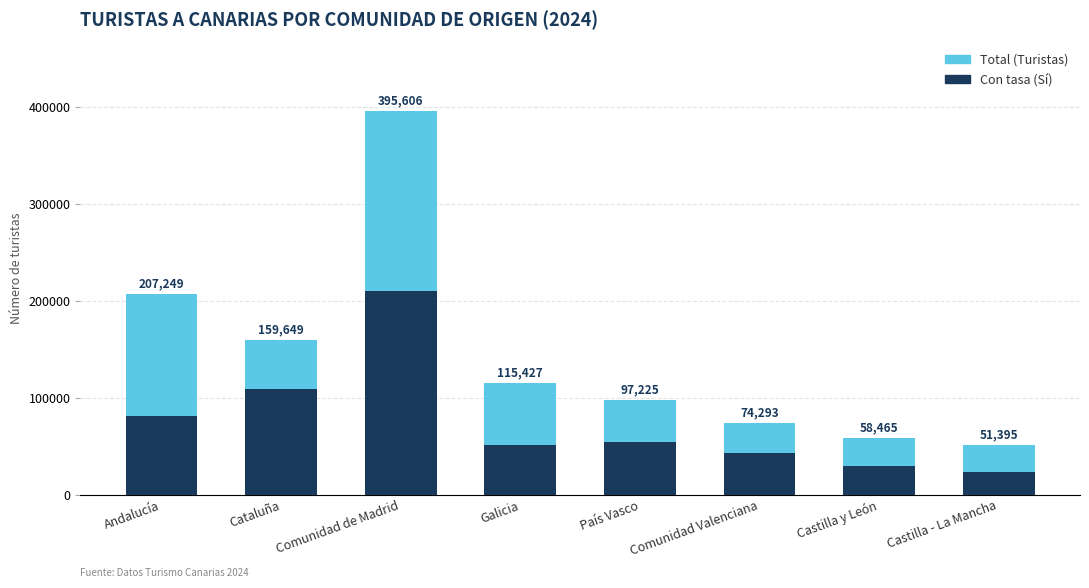

The Con tasa (Sí) series shows 210409 at Comunidad de Madrid. True or false?

True